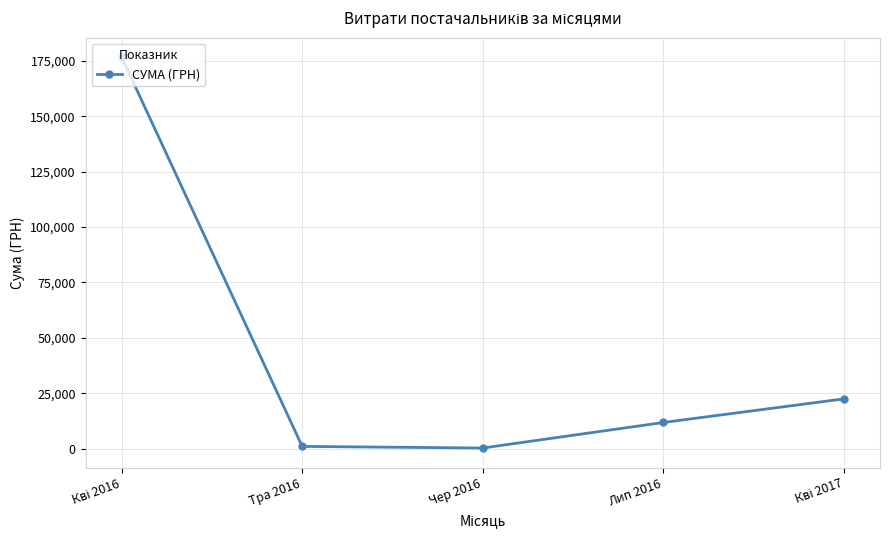

Approximately how many times larger is the value at Тра 2016 compared to Чер 2016?

3.8